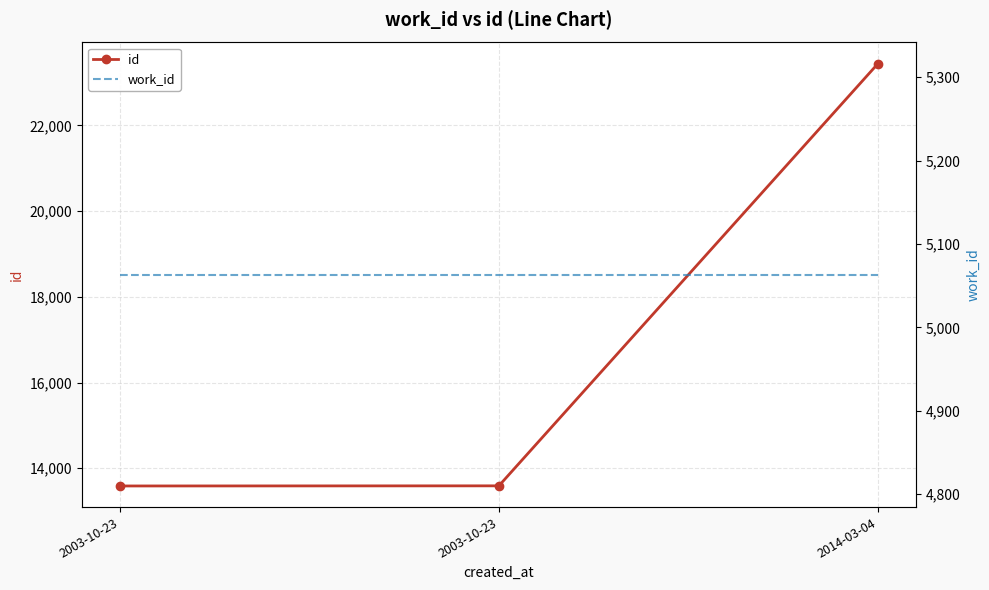

How many lines are shown in the chart?

2